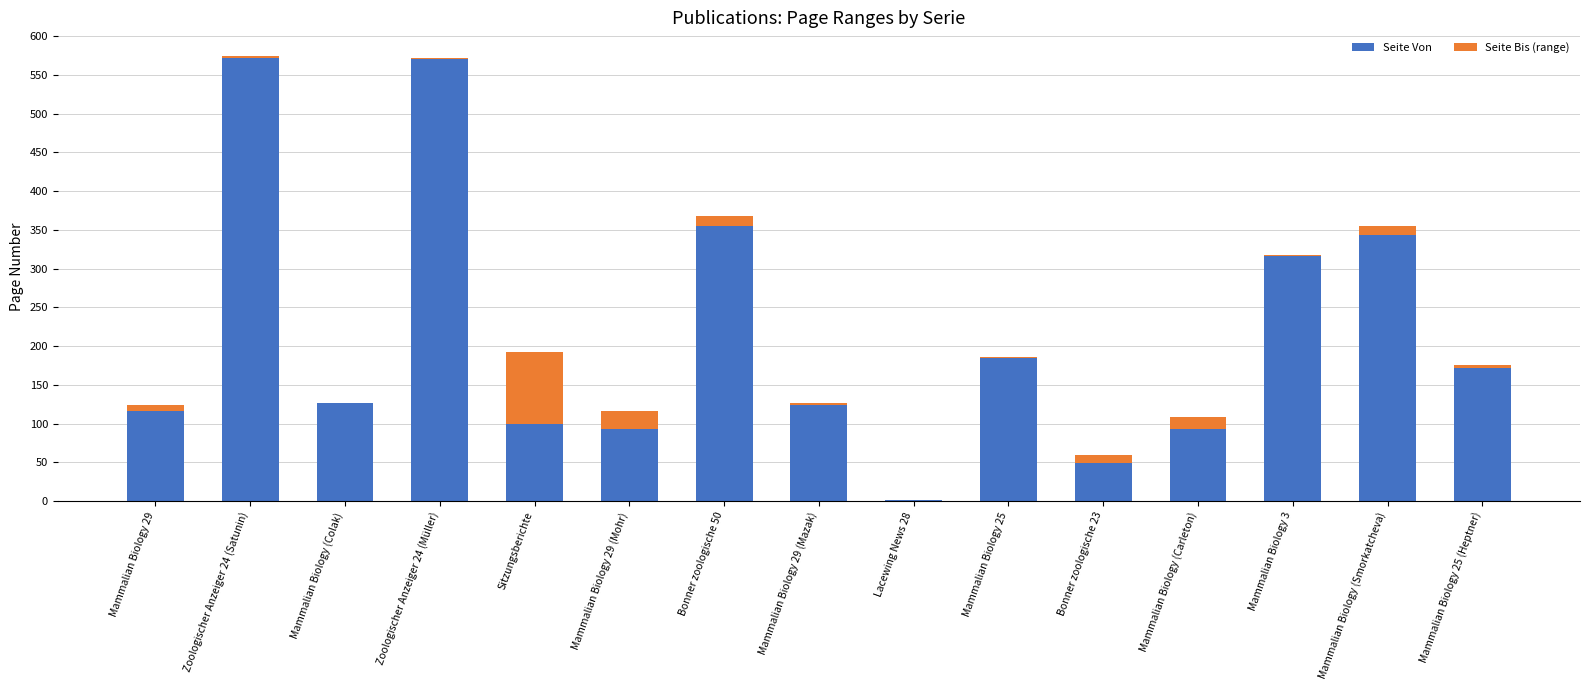

True or false: Seite Von has a value of 35 at Mammalian Biology (Carleton).

False